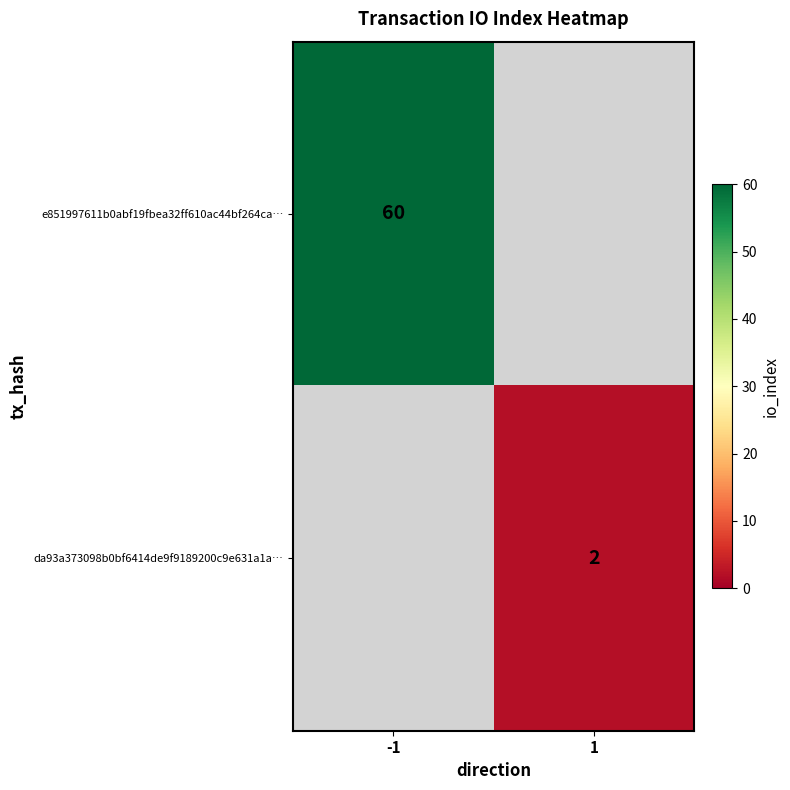

Is it true that e851997611b0abf19fbea32ff610ac44bf264ca… equals 60 at -1?

True